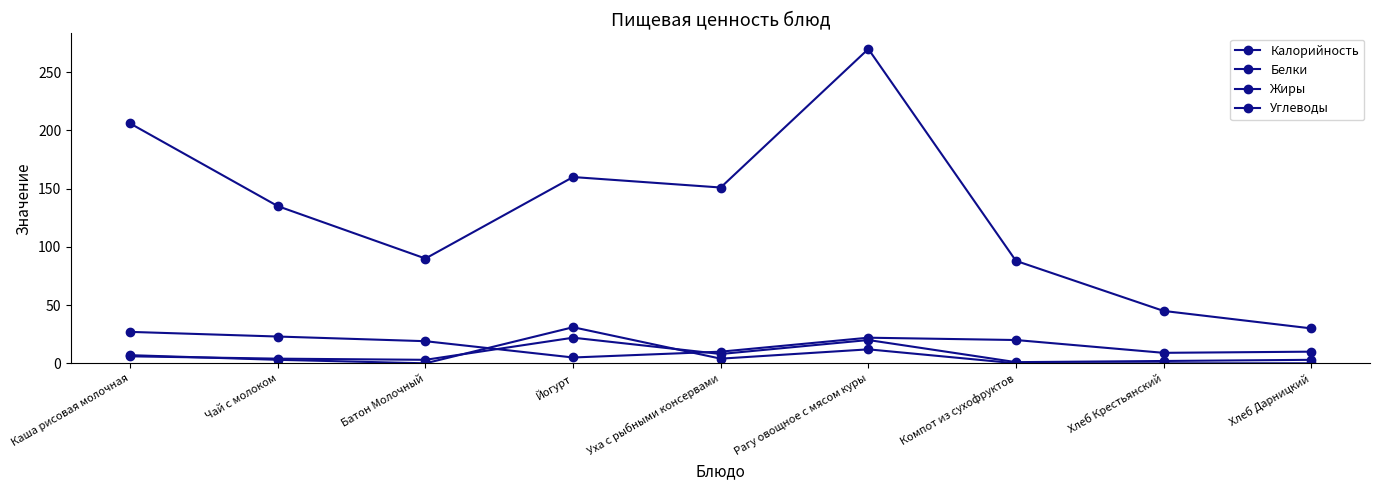

Where is the first local minimum for Углеводы?

Йогурт